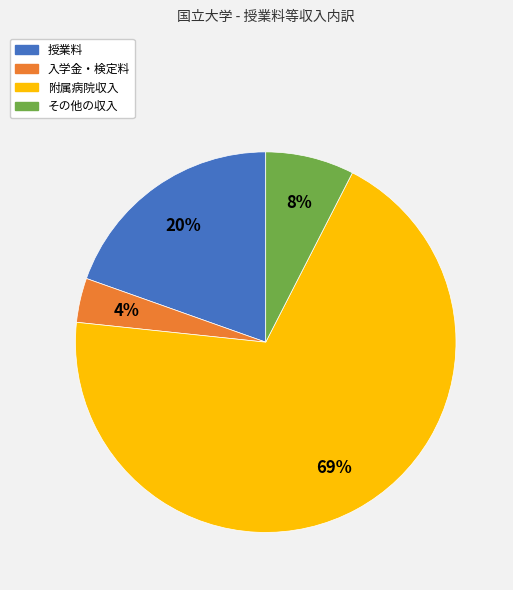

Is there any slice that represents more than half of the pie?

Yes